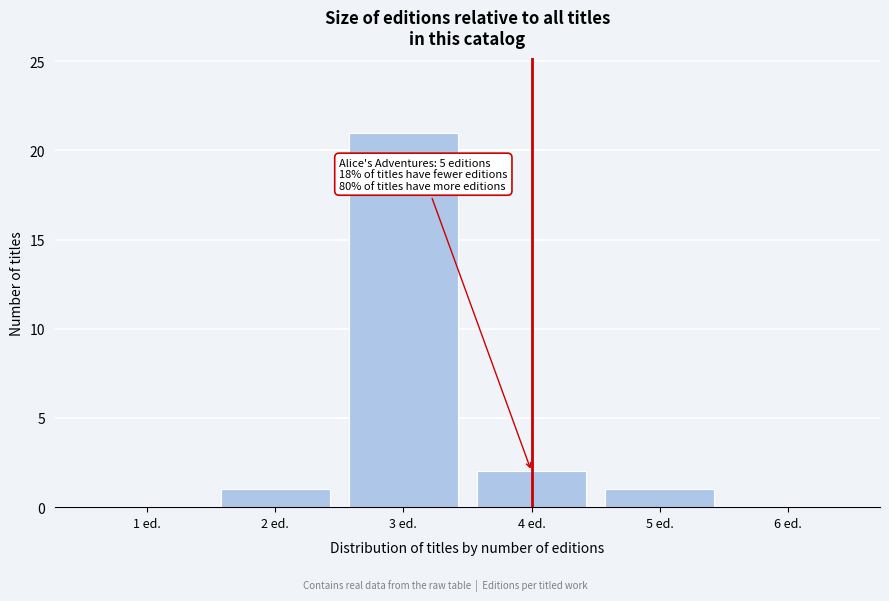

Reading left to right, transcribe all the data shown in this chart.

1 ed.=0	2 ed.=1	3 ed.=21	4 ed.=2	5 ed.=1	6 ed.=0